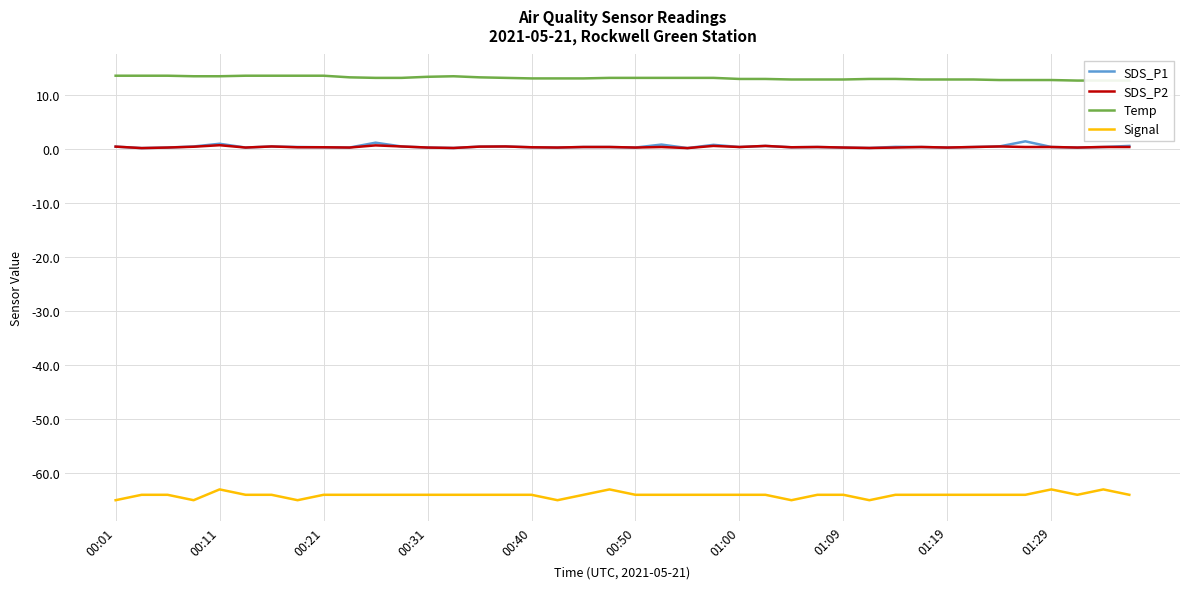

In SDS_P2, how many points are lower than both neighbors (excluding endpoints)?

12